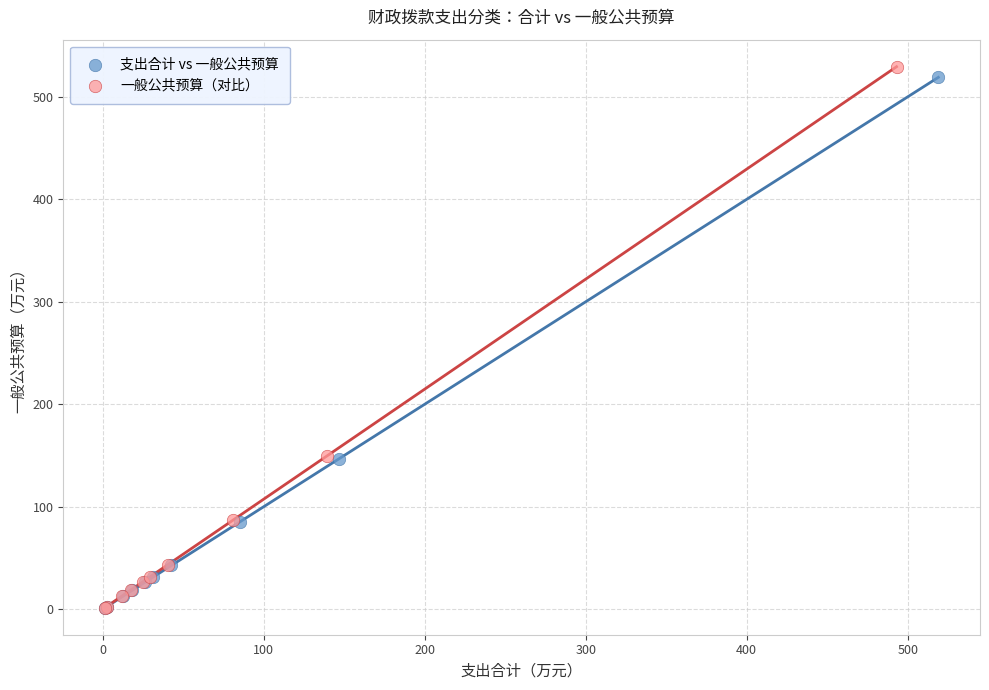

Which series contains the highest Y value?

一般公共预算（对比）